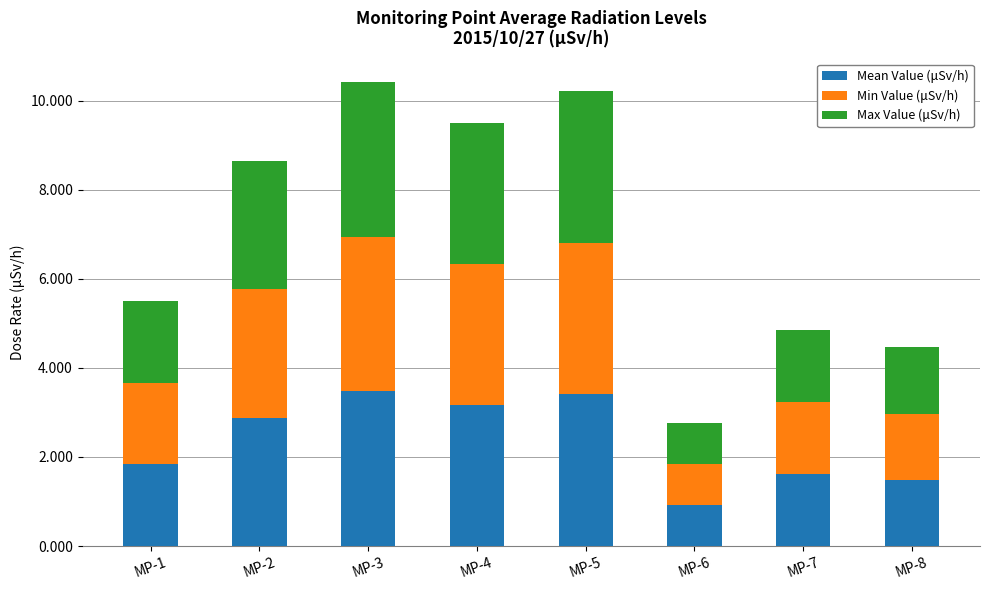

True or false: Mean Value (μSv/h) has a value of 3.4 at MP-5.

True